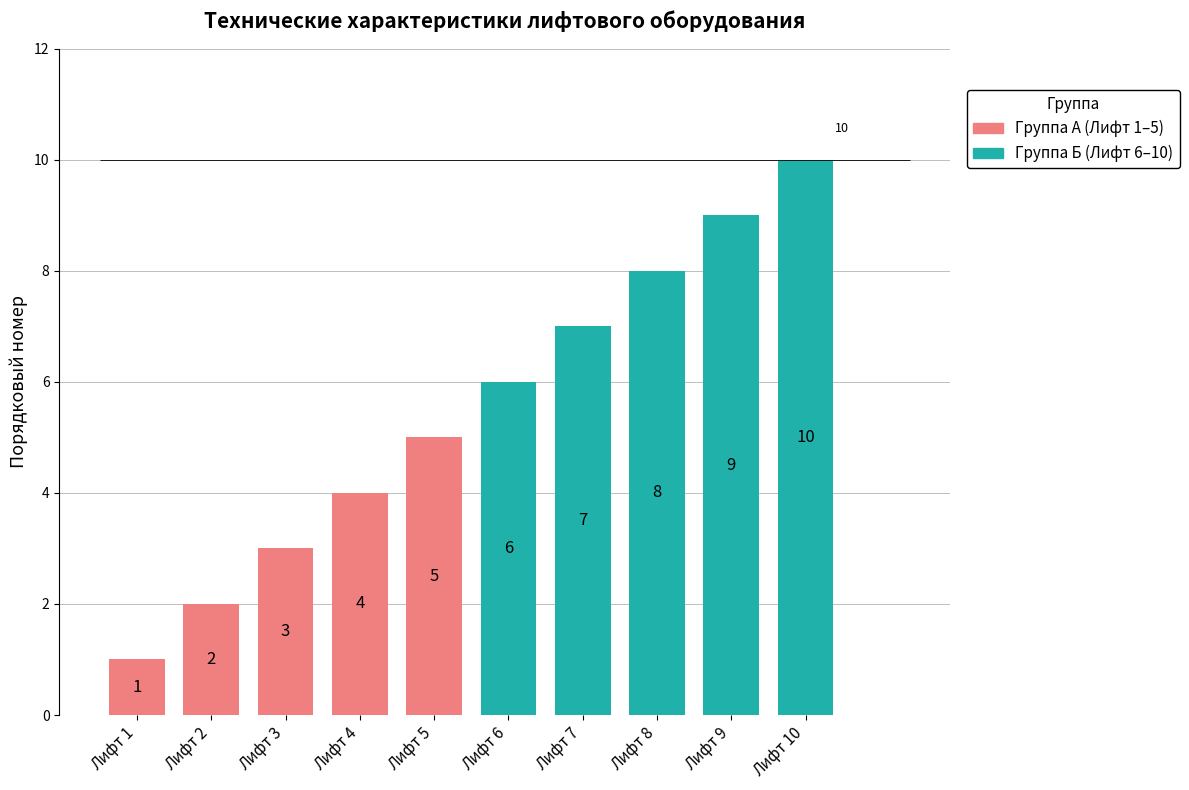

How many values in the Группа А (Лифт 1–5) series exceed 3?

2